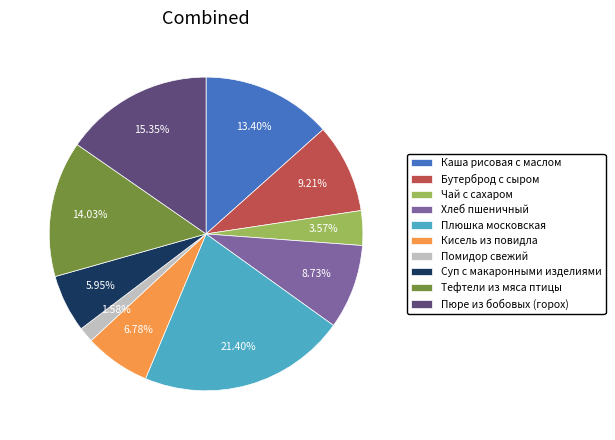

Approximately how many times larger is the value at Плюшка московская compared to Каша рисовая с маслом?

1.6